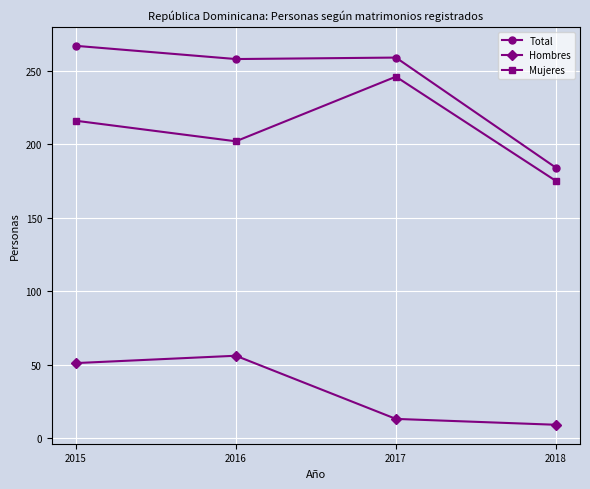

Is it true that Total equals 258 at 2016?

True